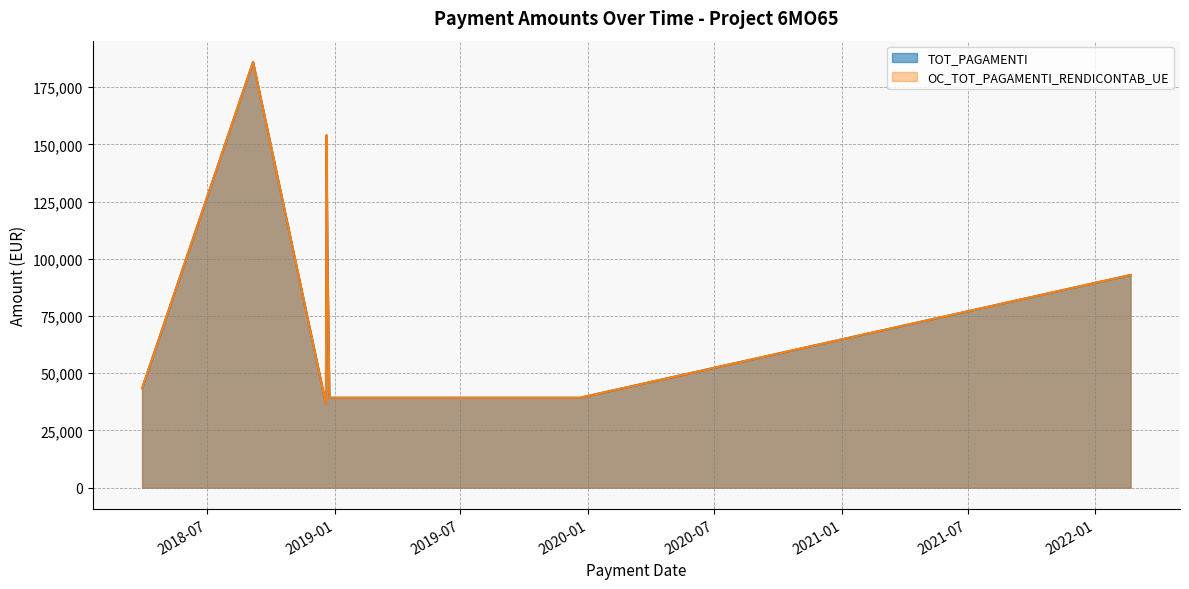

What is the difference between the second highest and second lowest values in the OC_TOT_PAGAMENTI_RENDICONTAB_UE series?

114665.8